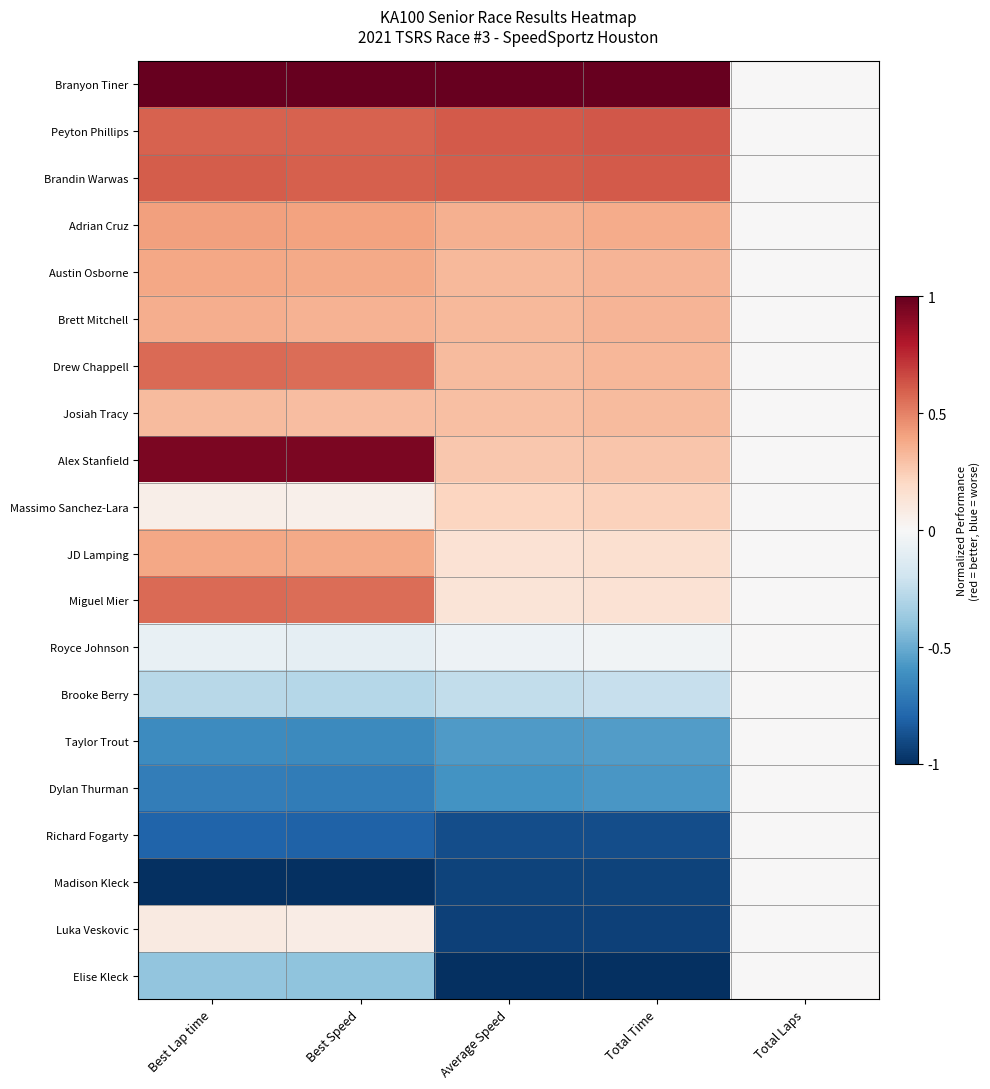

Which series has the largest total across all categories?

Branyon Tiner